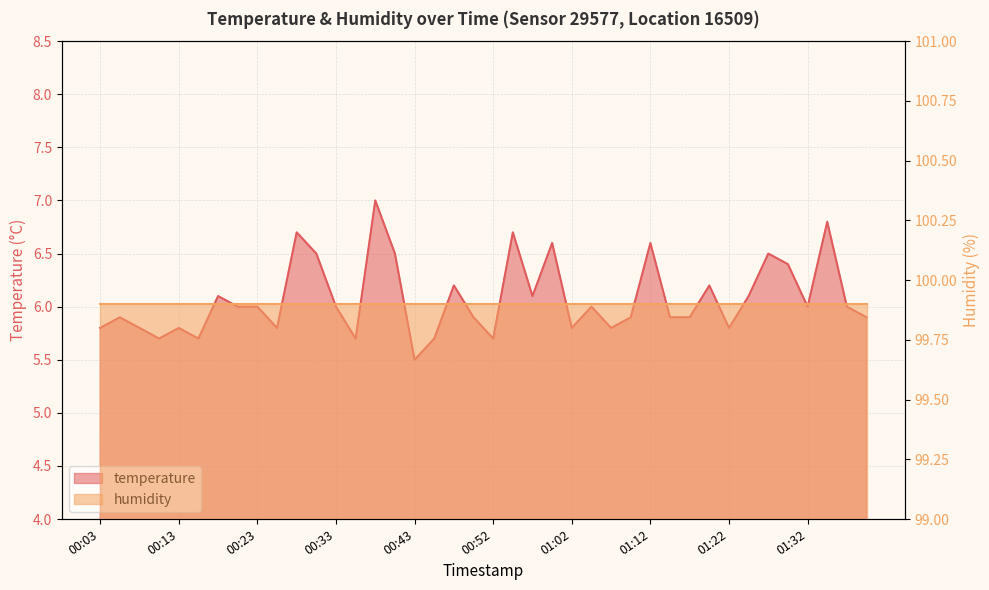

How many points are lower than both their immediate neighbors (excluding endpoints)?

11